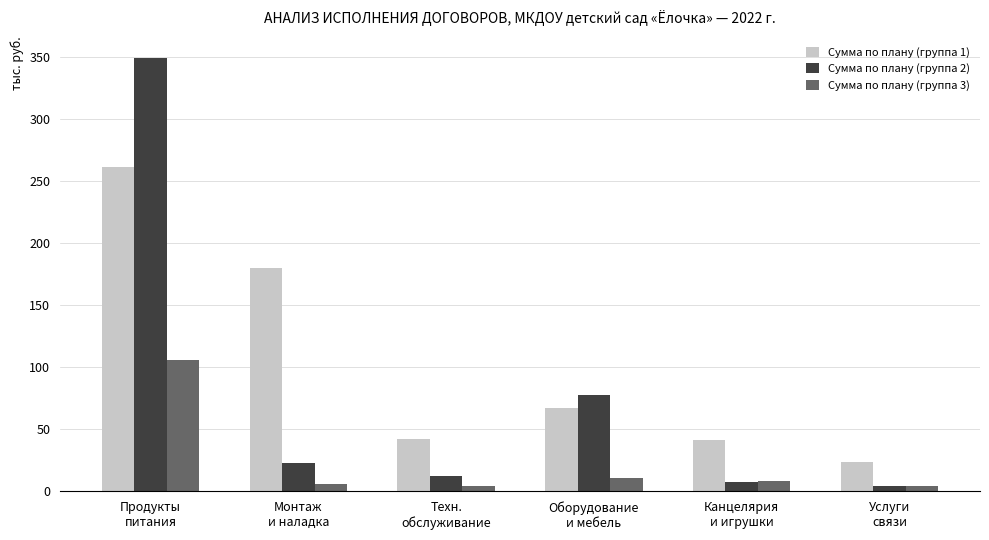

At which category is the sum across all series the highest?

Продукты
питания